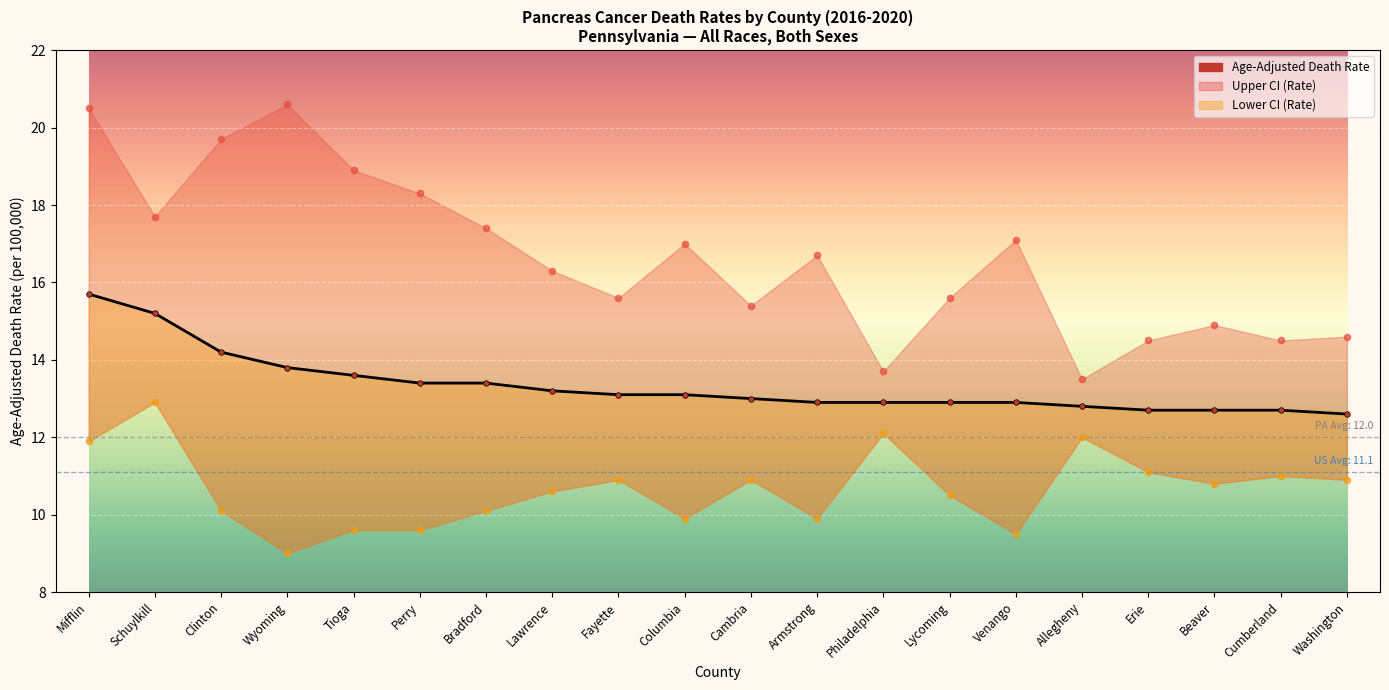

At how many categories does at least one series exceed 13?

20